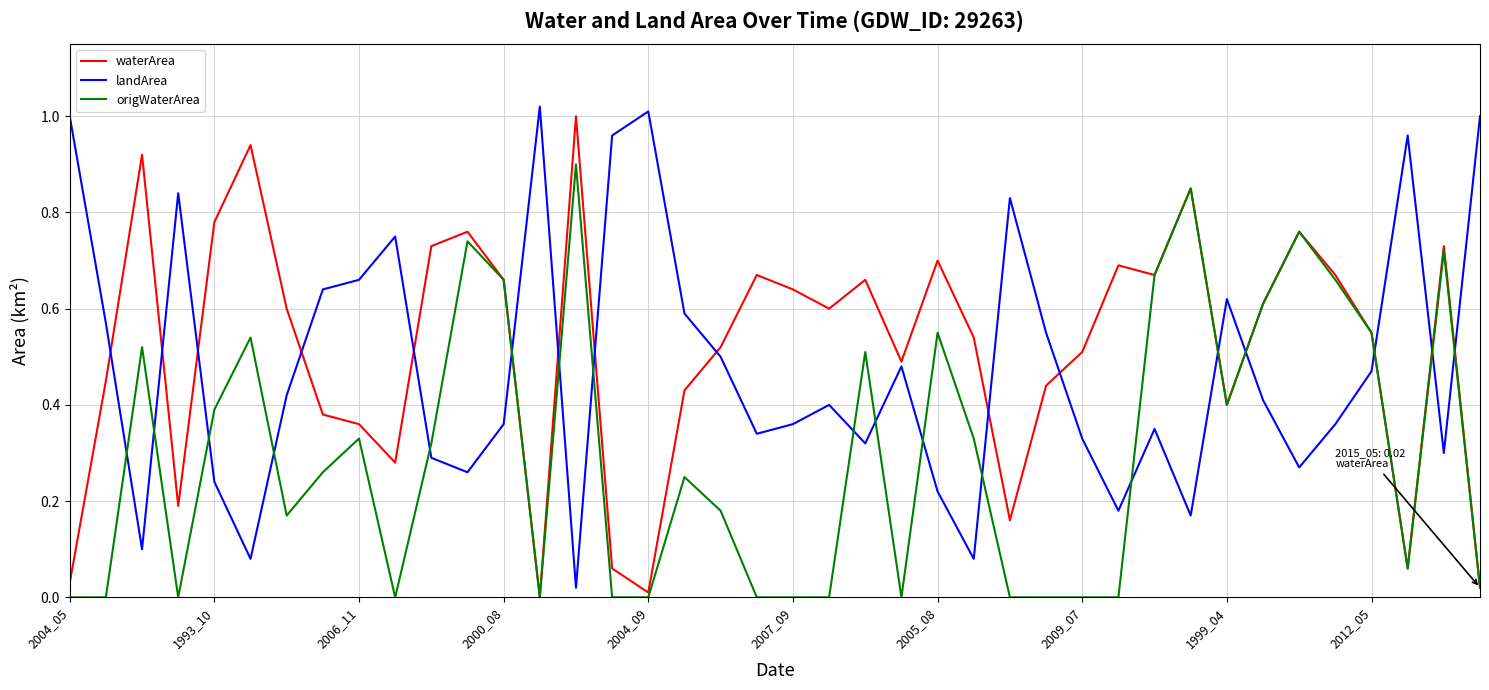

Which series ends up on top after the final intersection of origWaterArea and landArea?

landArea